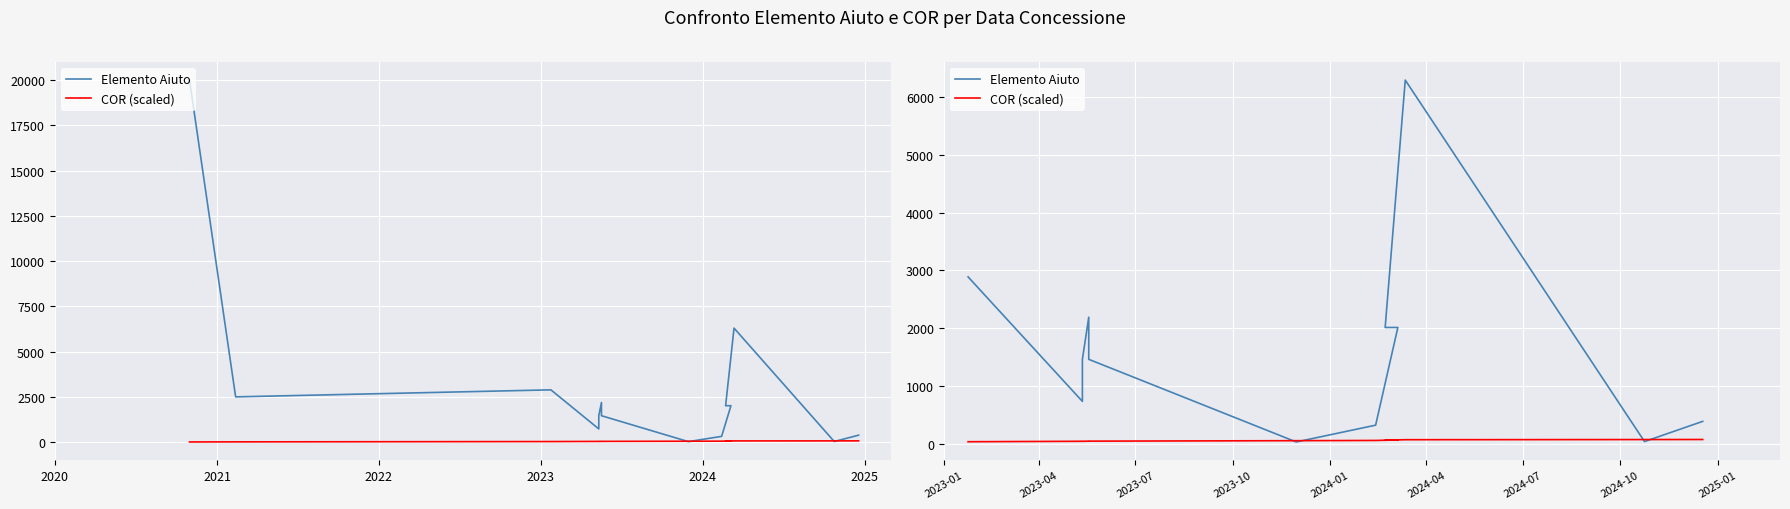

How many times do Elemento Aiuto and COR (scaled) cross each other?

4